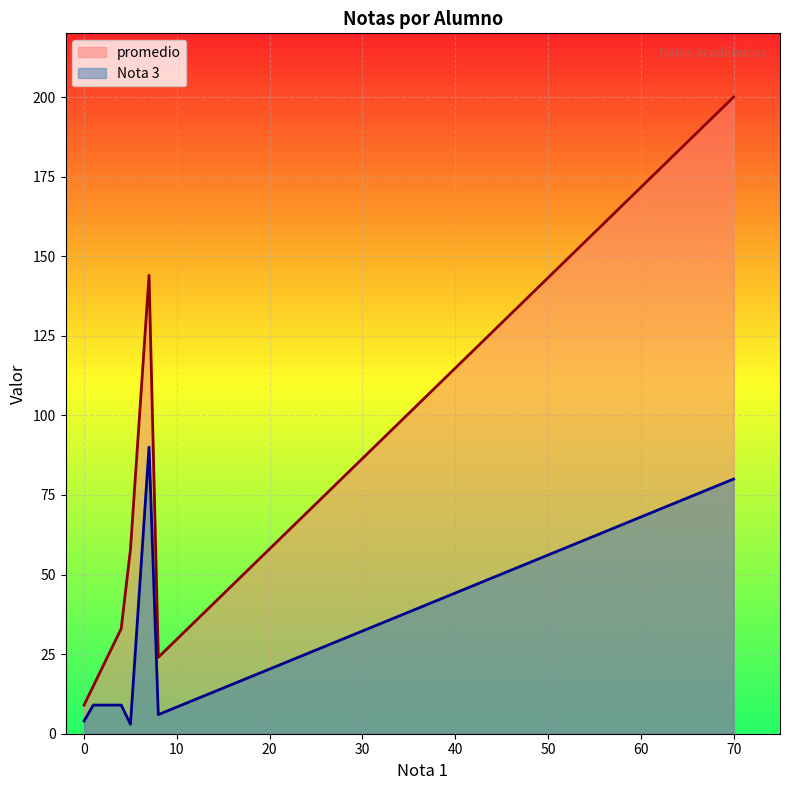

What is the sum of all Nota 3 values?

201